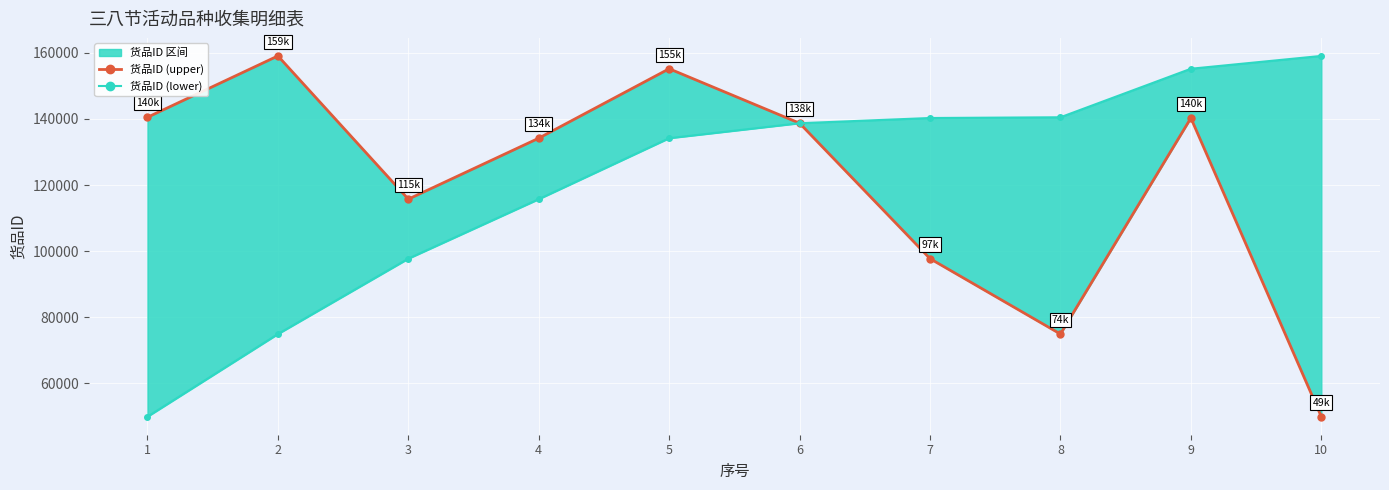

What is the value of the 货品ID (upper) line point at the 7th from the left?

97739